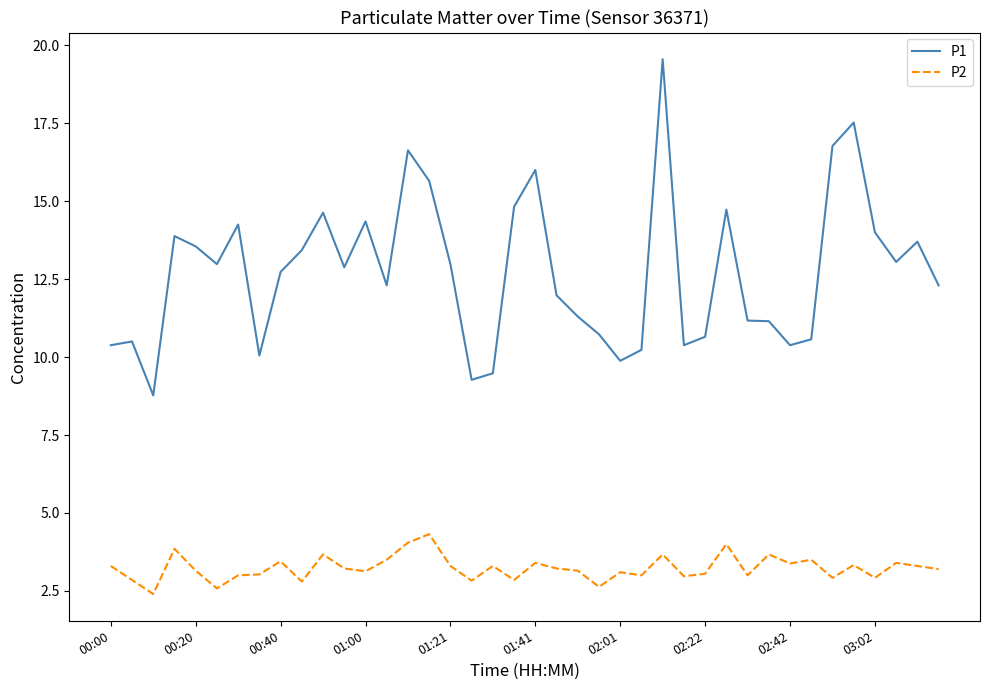

Which series has the largest range (max minus min)?

P1